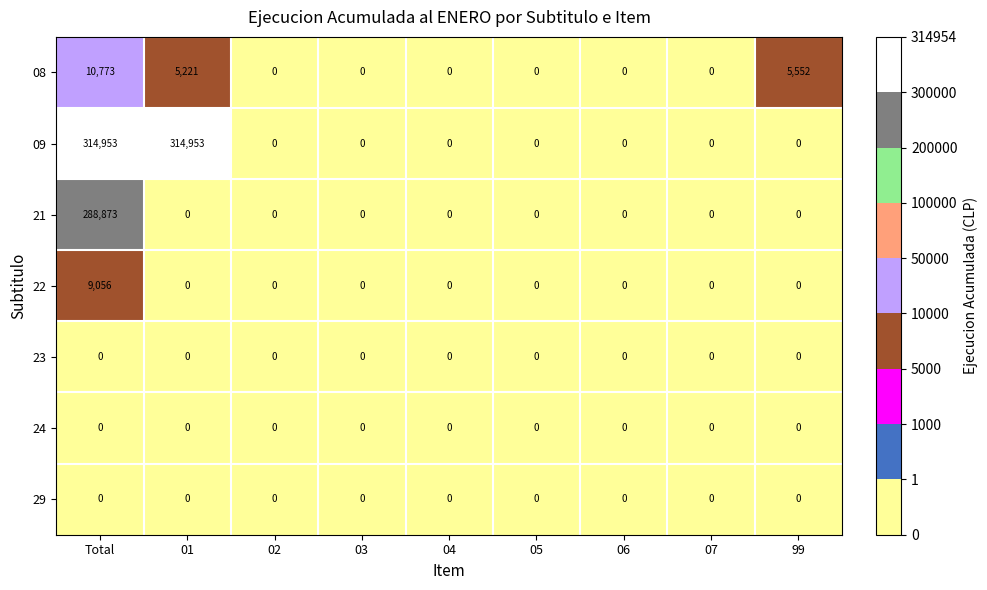

At which category is the sum across all series the highest?

Total